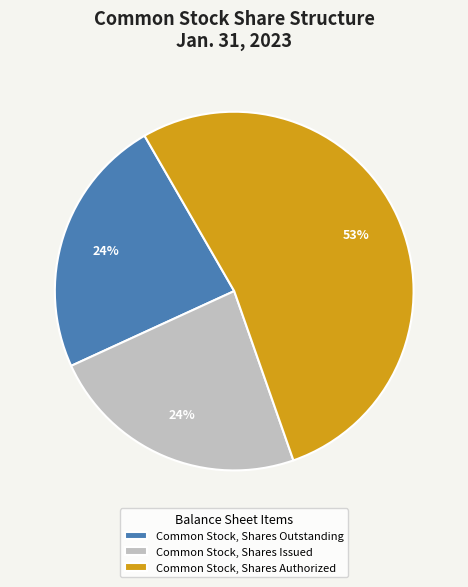

Which slice is the largest?

Common Stock, Shares Authorized